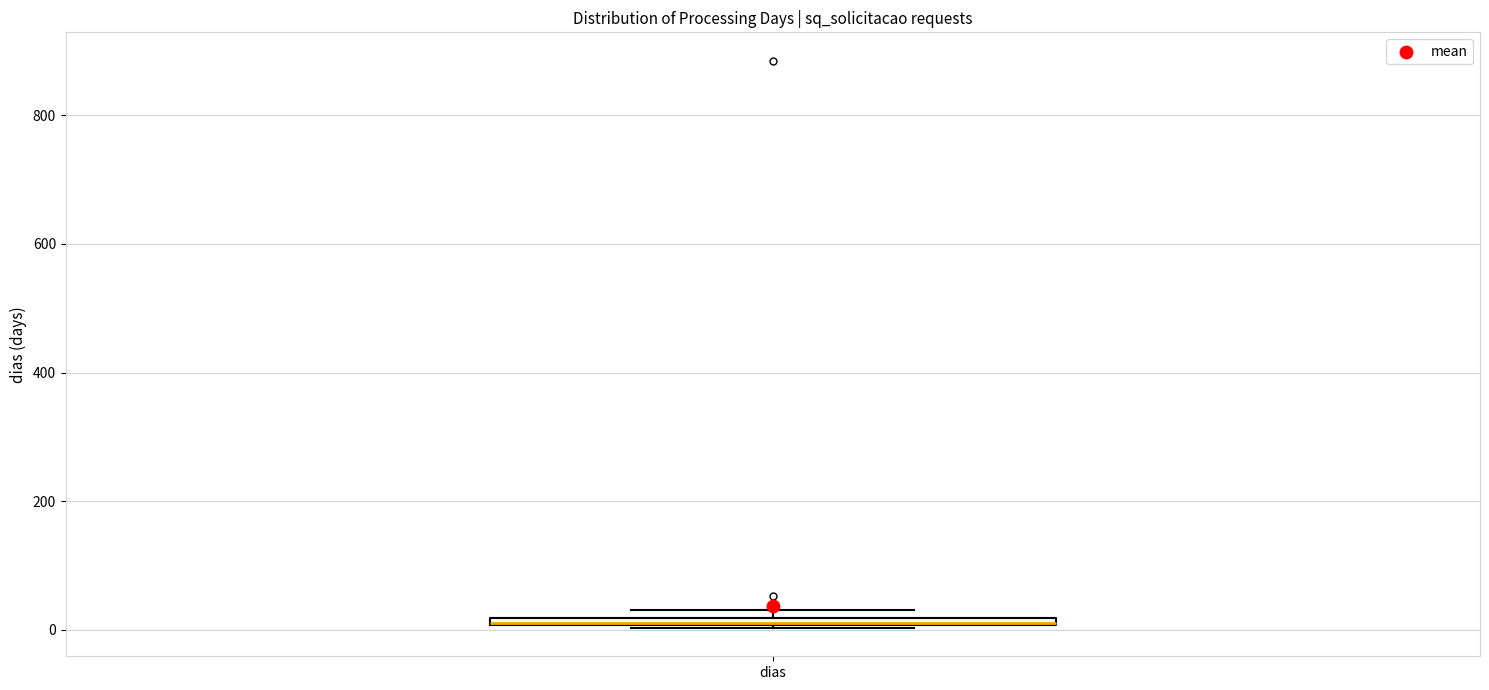

Where is the lower edge of the box for dias on the y-axis? The values are not printed on the chart, so give them approximately, as read against the axis.

0